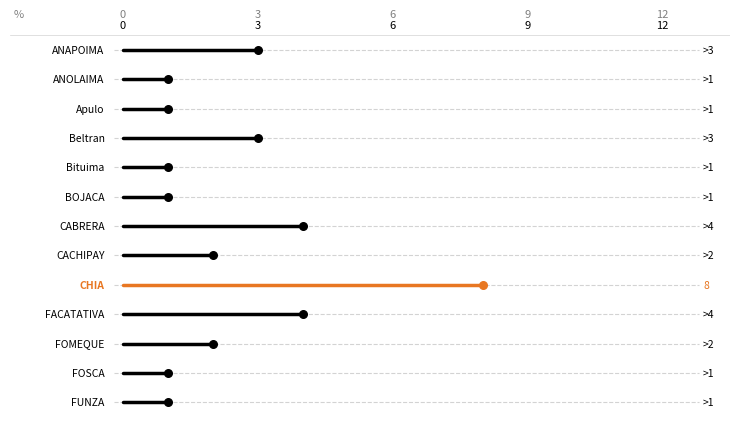

What is the ratio of the value at Apulo to the value at ANAPOIMA?

0.3